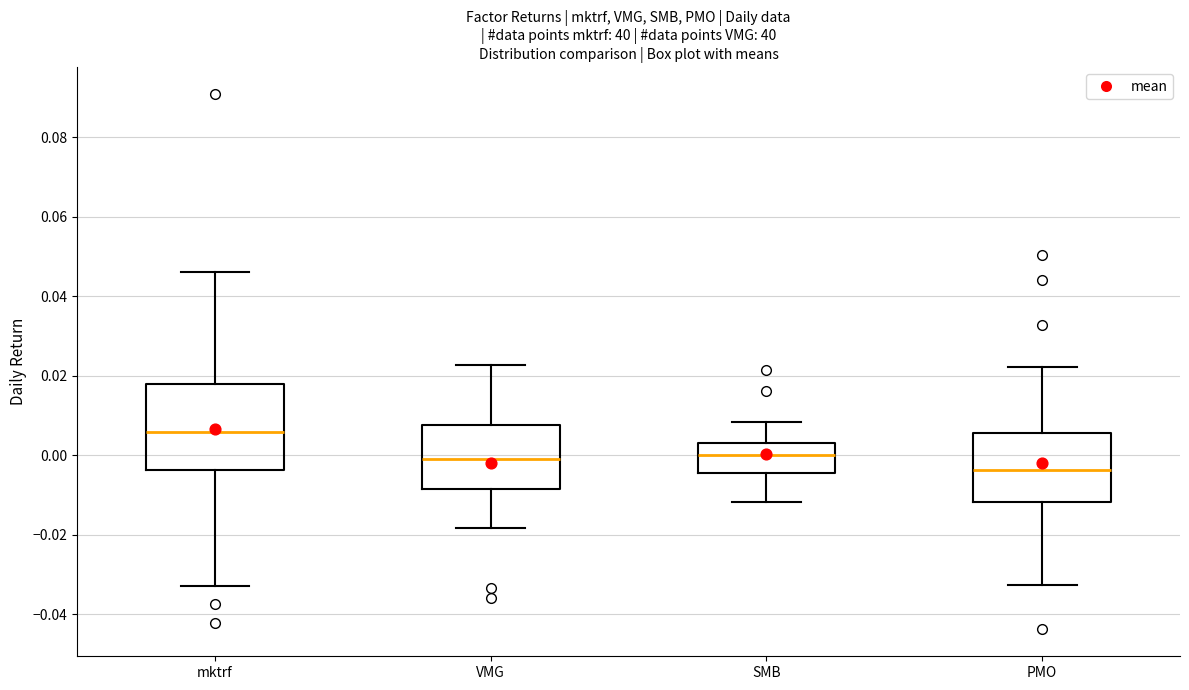

Which box has the highest median line?

mktrf